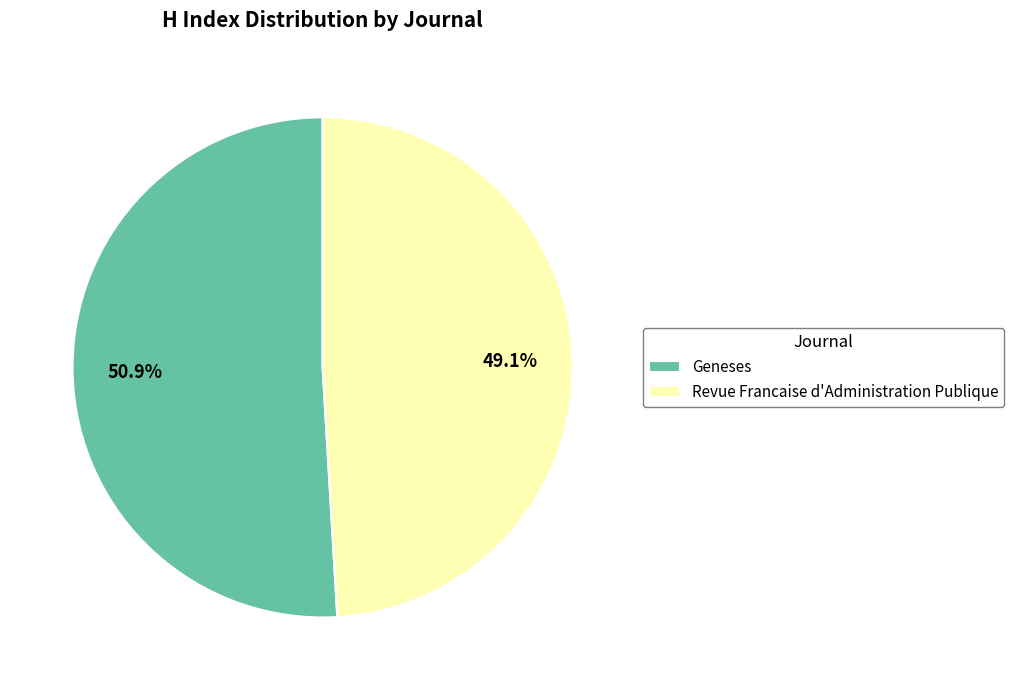

Approximately how many times larger is the value at Geneses compared to Revue Francaise d'Administration Publique?

1.0